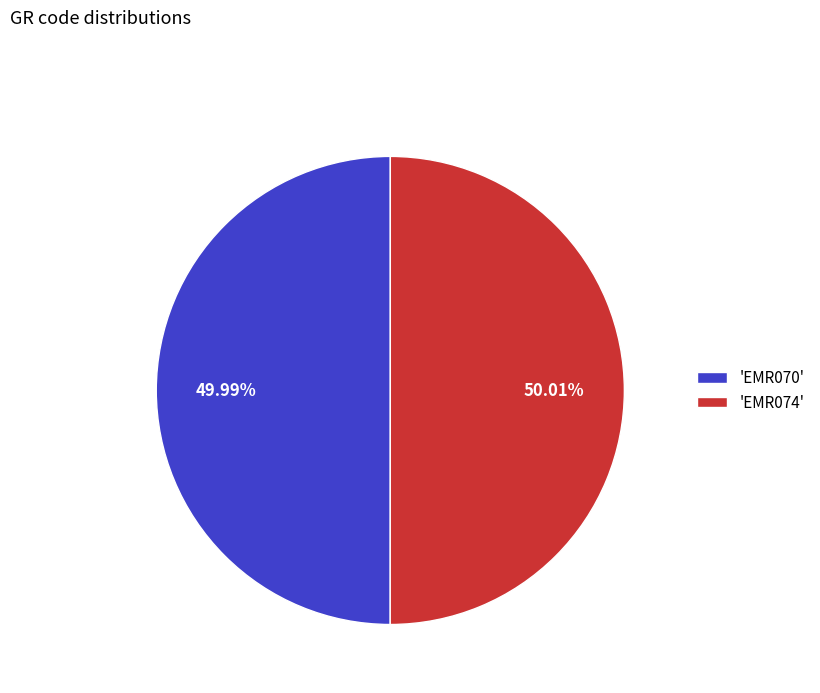

How many segments does this pie chart have?

2